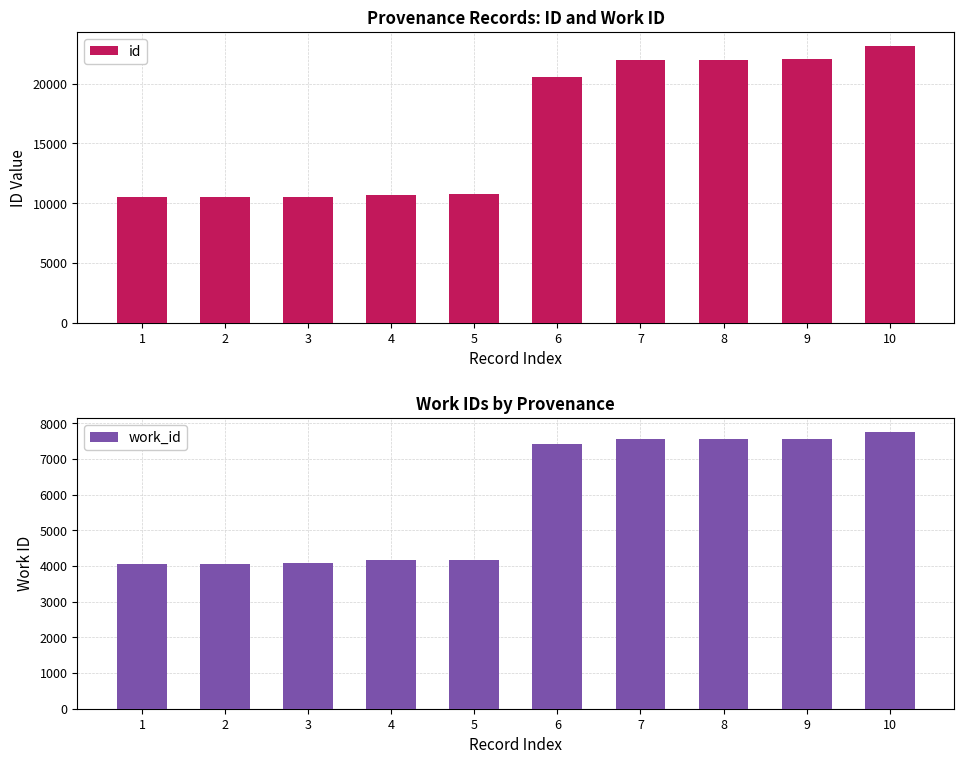

What is the average value of the work_id series?

5837